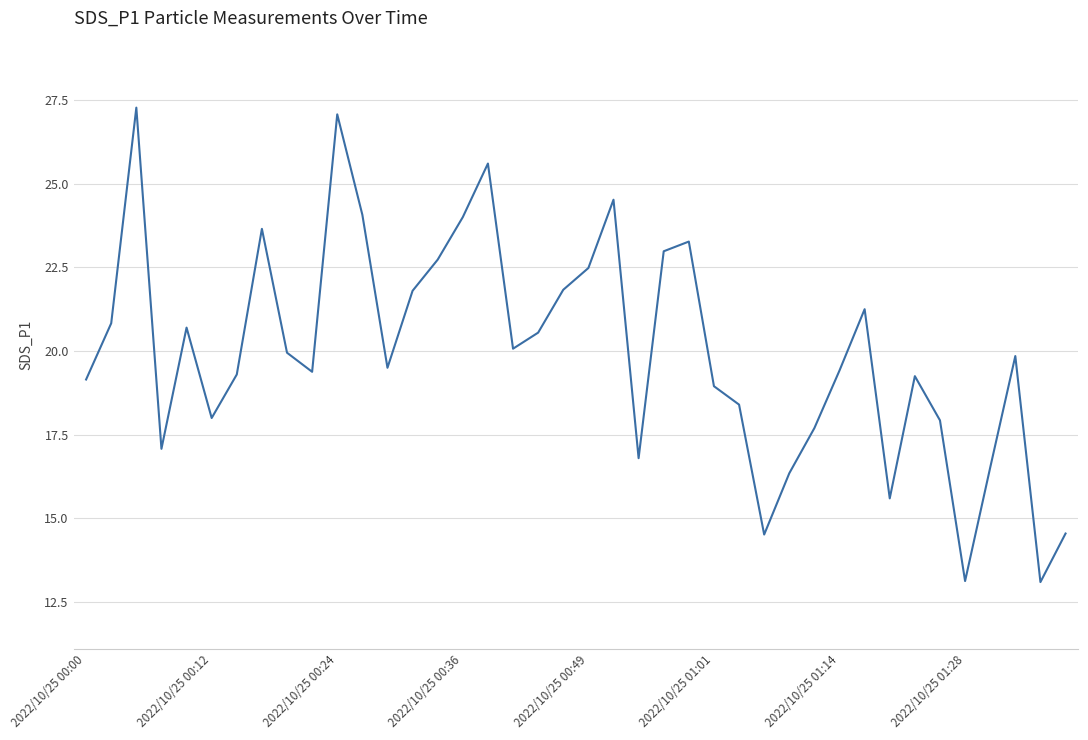

What is the difference between the maximum and minimum values?

14.2